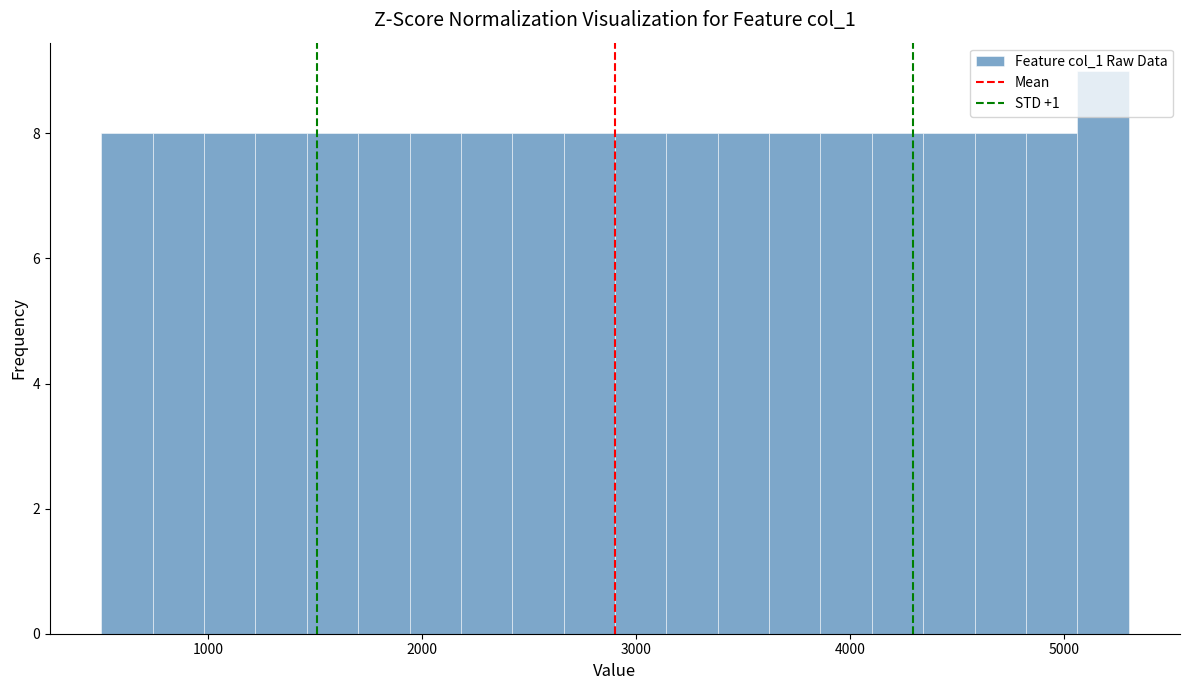

Around what value on the x-axis is the tallest bar? Give the approximate position of its centre, as read against the axis.

5200